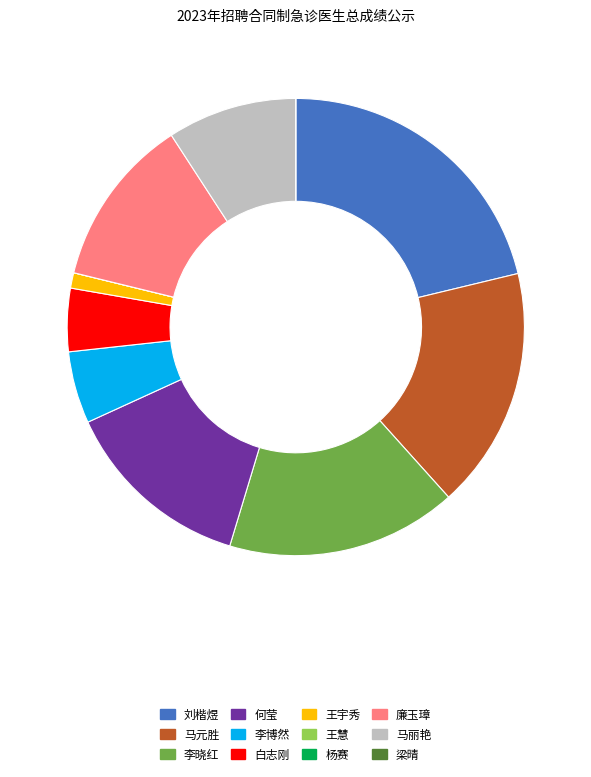

Combined, do 王宇秀 and 马丽艳 account for over 50%?

No